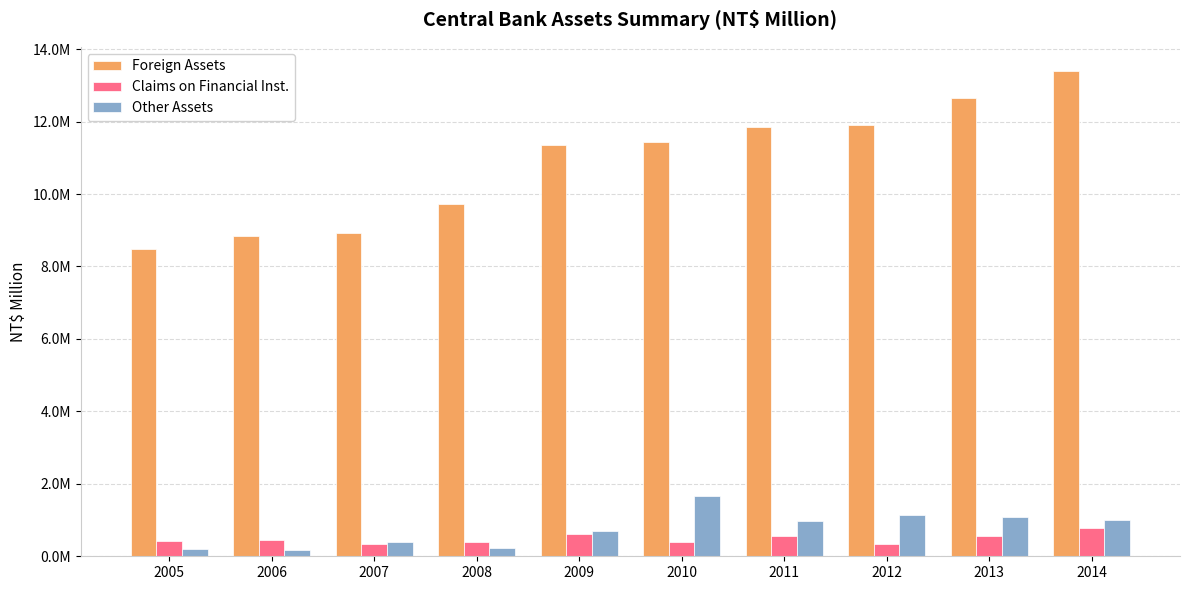

What are all the series names shown in the legend?

Foreign Assets, Claims on Financial Inst., Other Assets